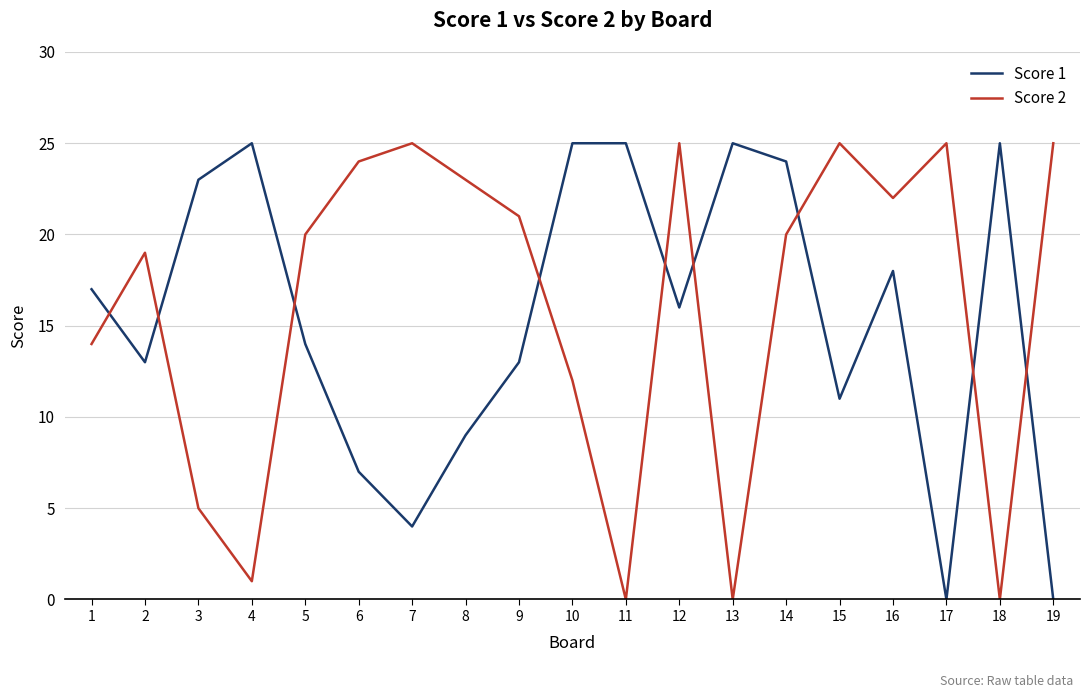

Between 4 and 14, which series saw the biggest shift?

Score 2